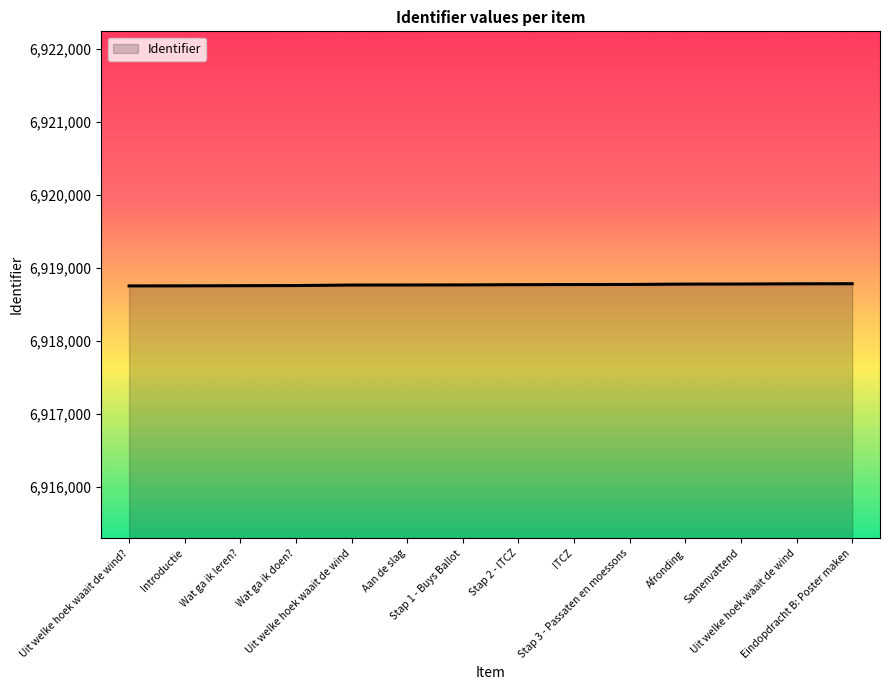

How many lines are shown in the chart?

1